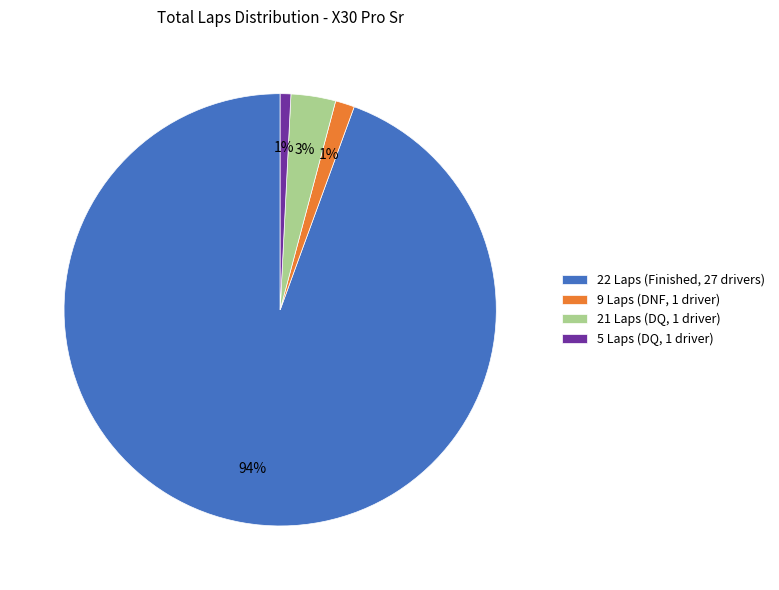

Combined, do 9 Laps (DNF, 1 driver) and 22 Laps (Finished, 27 drivers) account for over 50%?

Yes